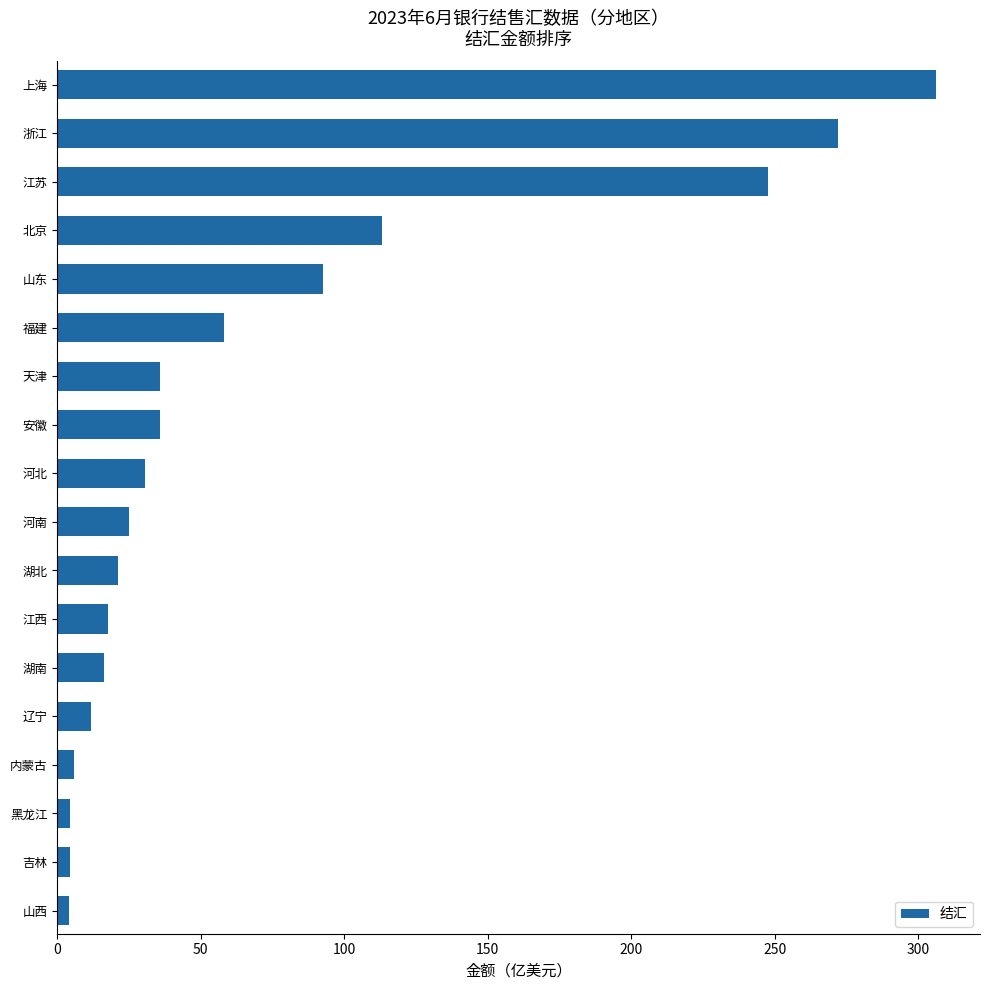

Which category has the highest value across all series?

上海